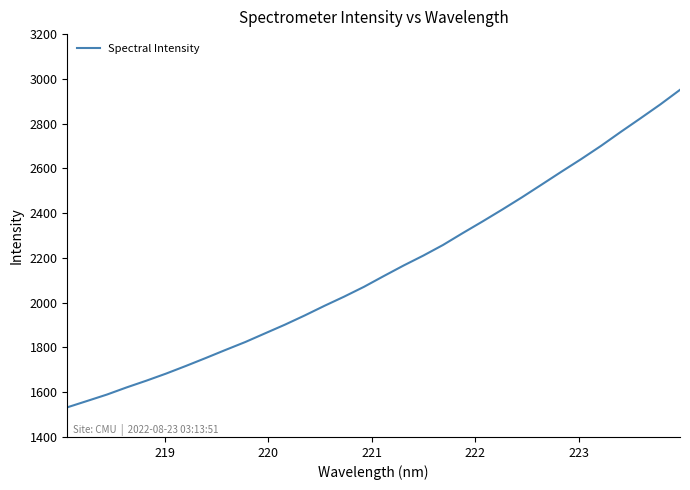

What is the difference between the maximum and minimum values?

1418.7